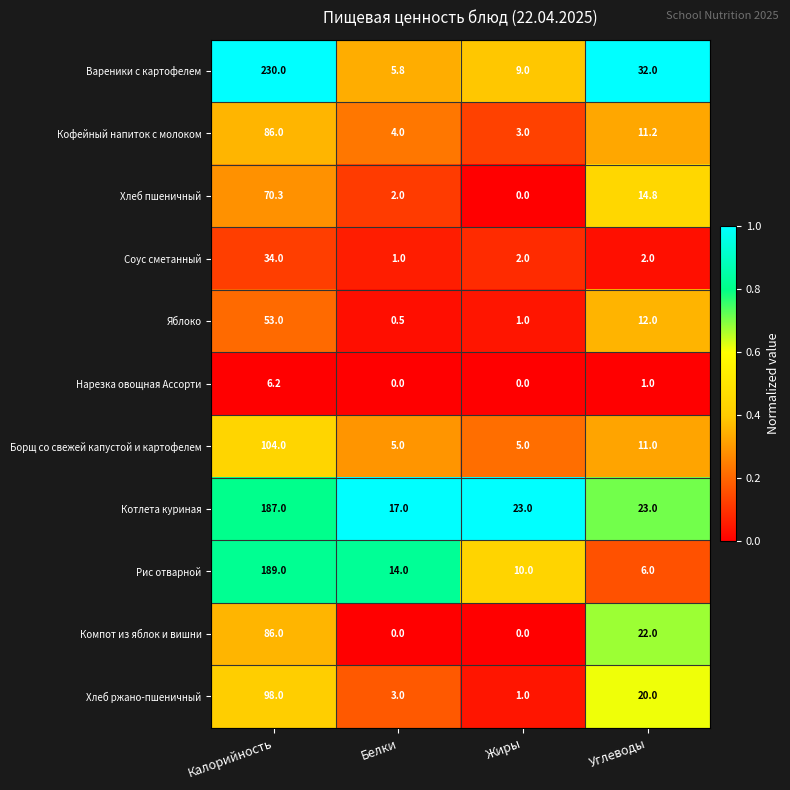

Is the value of Рис отварной at Калорийность greater than the value of Нарезка овощная Ассорти at Углеводы?

Yes